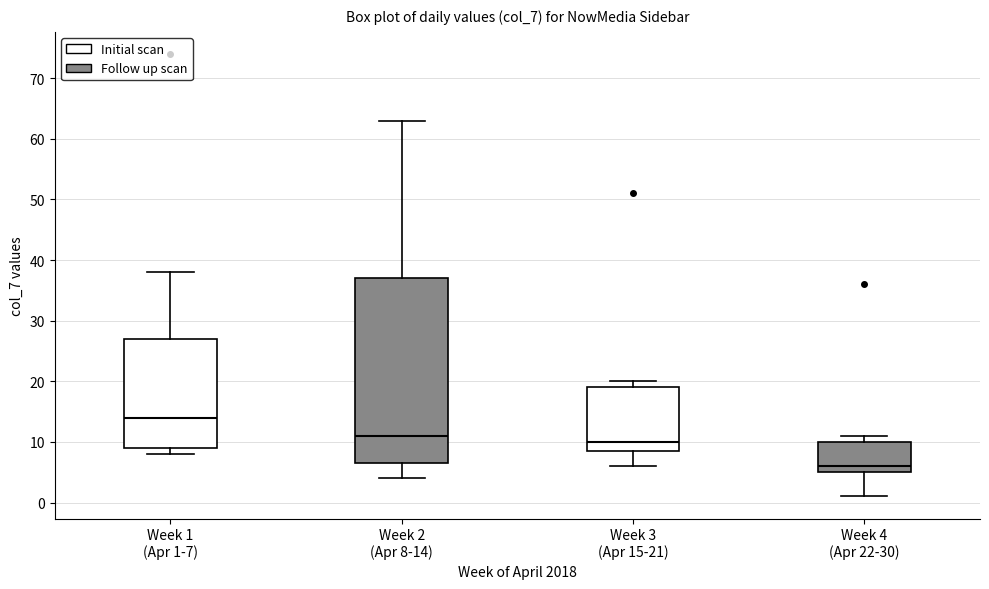

Comparing the boxes themselves (not the whiskers), which one is the tallest?

Week 2 (Apr 8-14)